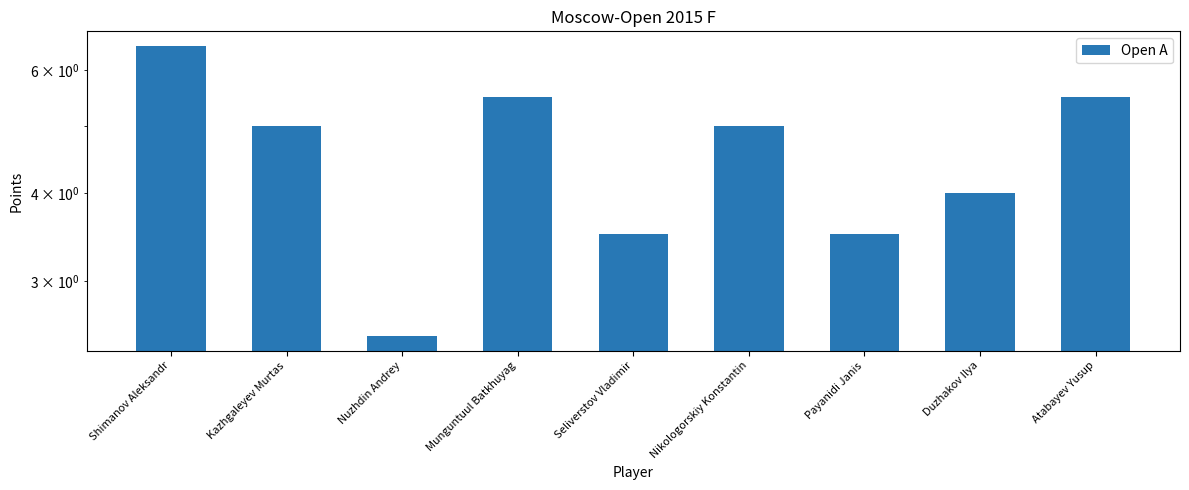

Are the bars grouped side by side (vs. stacked)?

No